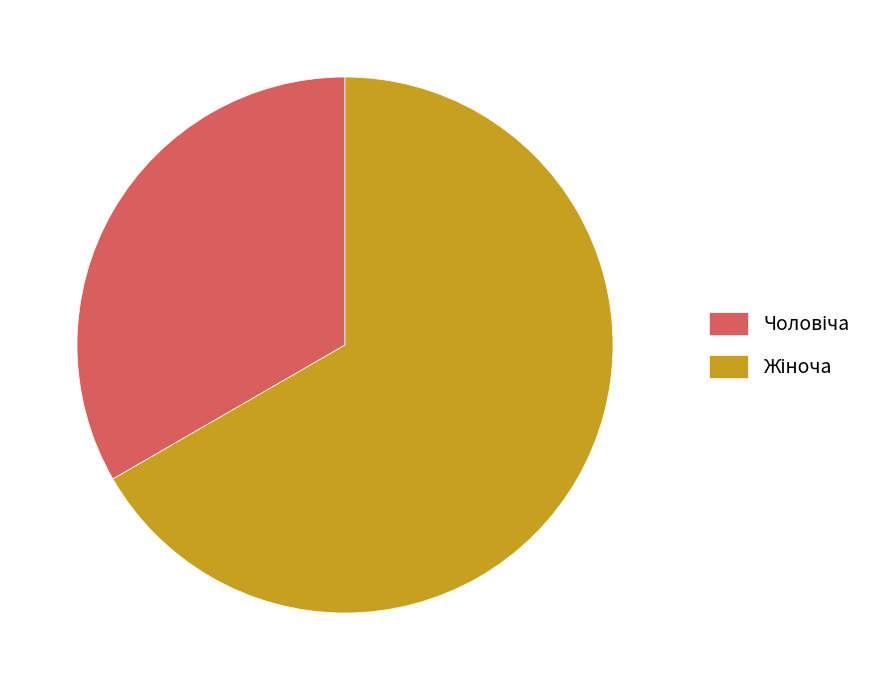

To the nearest percent, what portion does Чоловіча represent?

33%